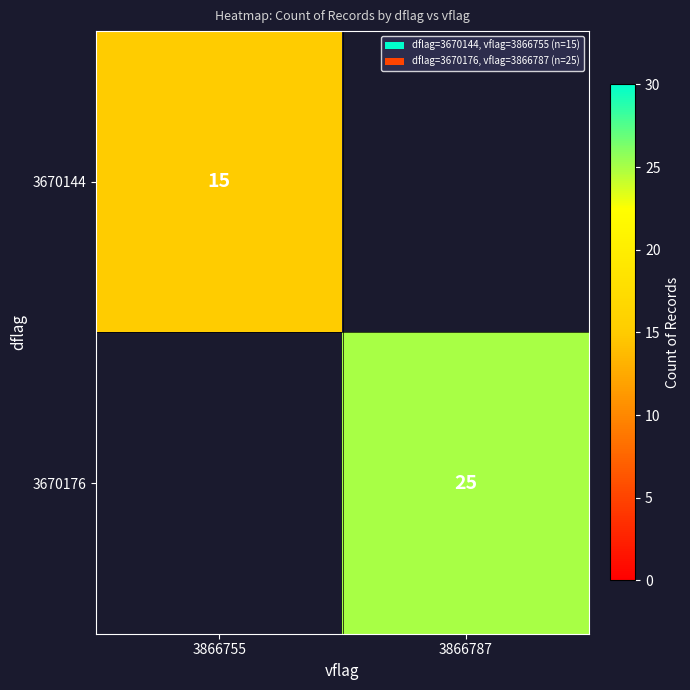

True or false: 3670176 has a value of 25 at 3866787.

True